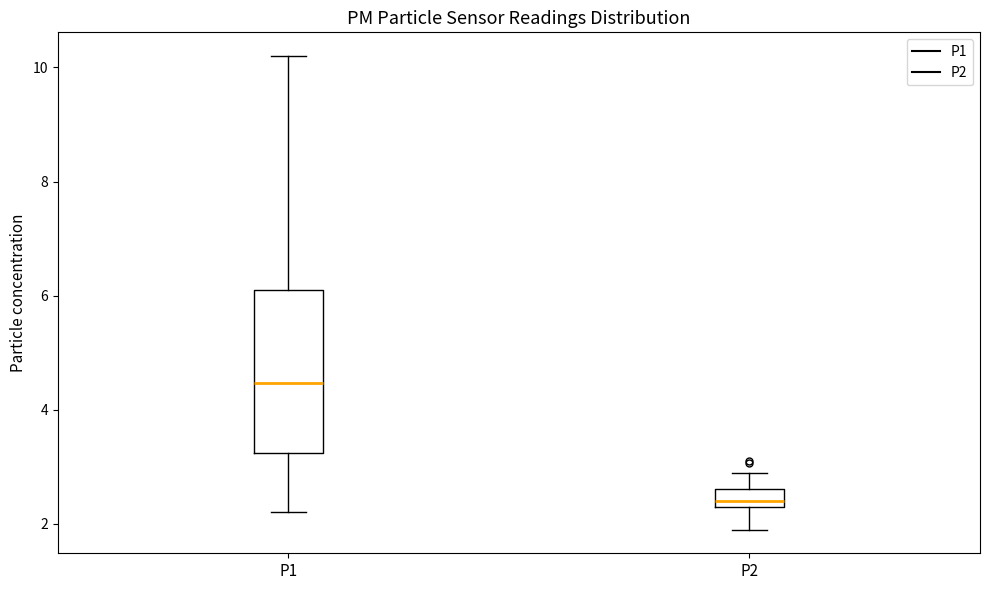

Reading left to right, transcribe this box plot: for each box, give where its median line is, the range the box spans, and where its two whiskers end, as read against the y-axis. The values are not printed on the chart, so give them approximately, as read against the axis.

P1: median 4.4, box 3.2 to 6.2, whiskers 2.2 to 10.2
P2: median 2.4 (just above the box's lower edge), box 2.4 to 2.6, whiskers 2.0 to 3.0